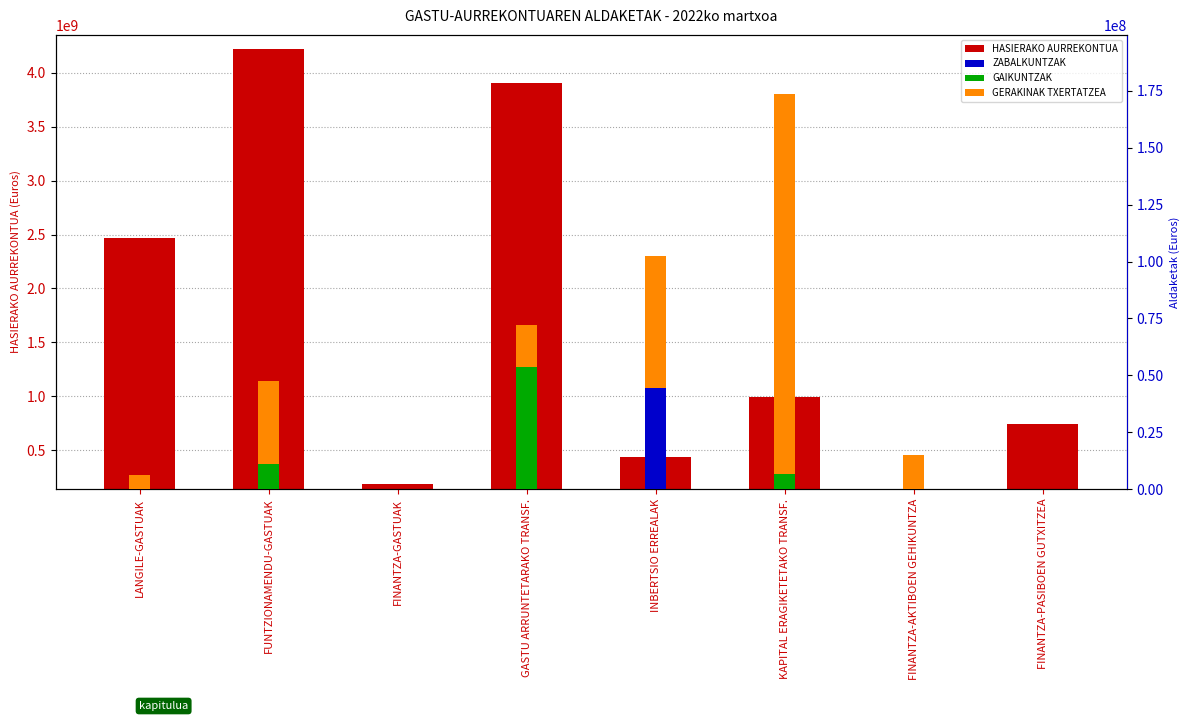

What are all the series names shown in the legend?

HASIERAKO AURREKONTUA, ZABALKUNTZAK, GAIKUNTZAK, GERAKINAK TXERTATZEA